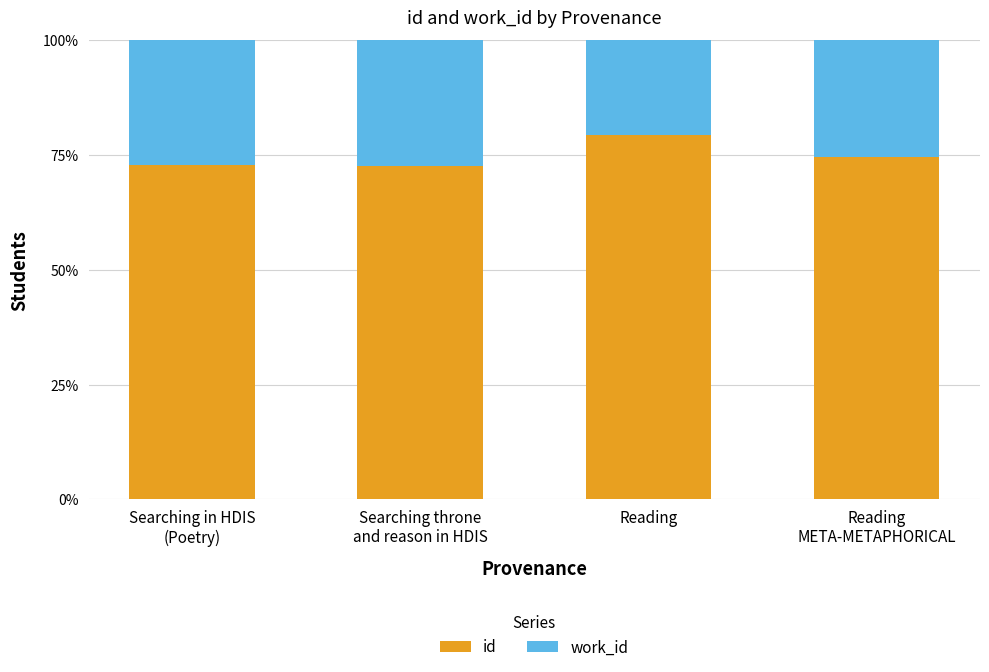

What is the difference between the maximum and minimum values in the id series?

6.6